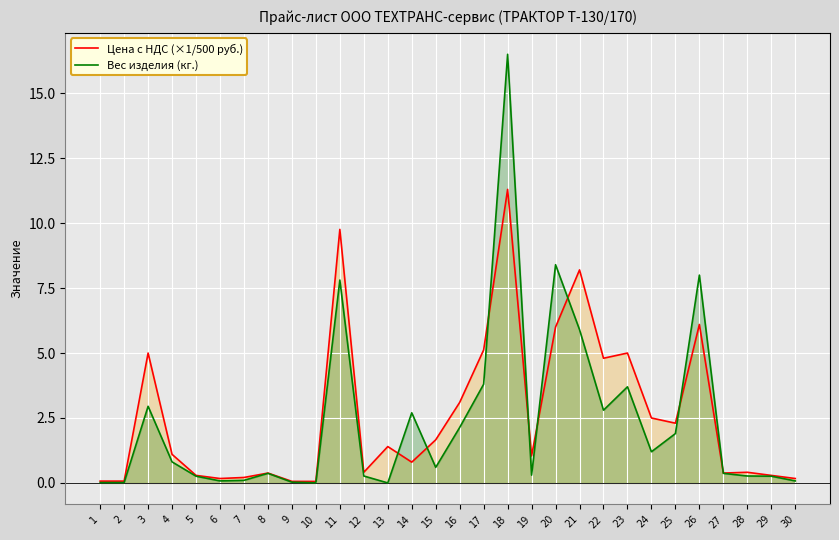

Reading left to right, transcribe all the data shown in this chart.

Цена с НДС (×1/500 руб.): 0.1	0.1	5.0	1.1	0.3	0.2	0.2	0.4	0.1	0.1	9.8	0.4	1.4	0.8	1.7	3.1	5.1	11.3	1.0	6.0	8.2	4.8	5.0	2.5	2.3	6.1	0.4	0.4	0.3	0.2
Вес изделия (кг.): 0.0	0.0	3.0	0.8	0.3	0.1	0.1	0.4	0.0	0.0	7.8	0.3	0.0	2.7	0.6	2.1	3.8	16.5	0.3	8.4	5.9	2.8	3.7	1.2	1.9	8.0	0.4	0.3	0.3	0.1